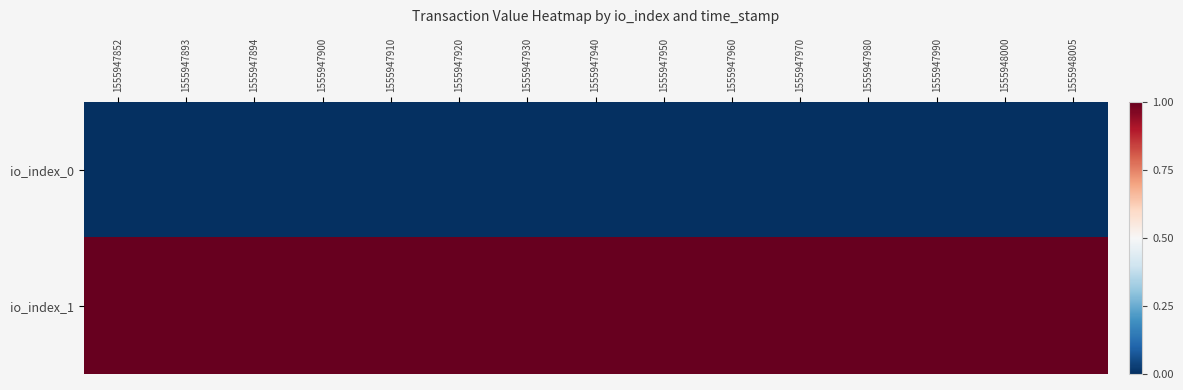

What is the total value across all series at 1555947970?

1